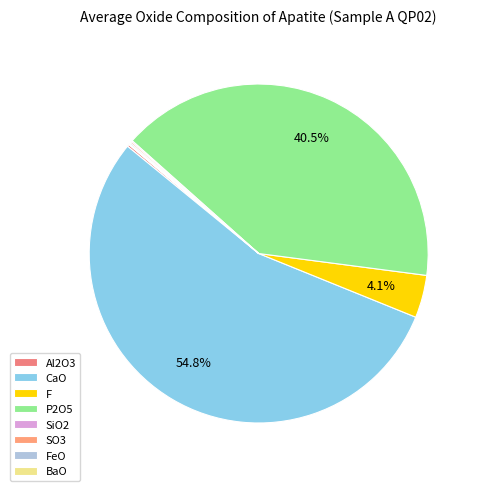

To the nearest percent, what is the difference between the largest and smallest slice percentages?

55%